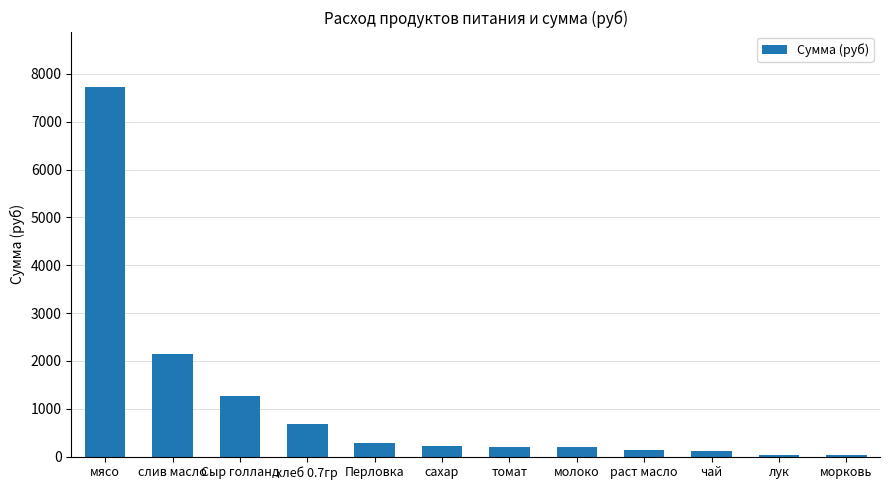

What is the greatest value displayed?

7717.5